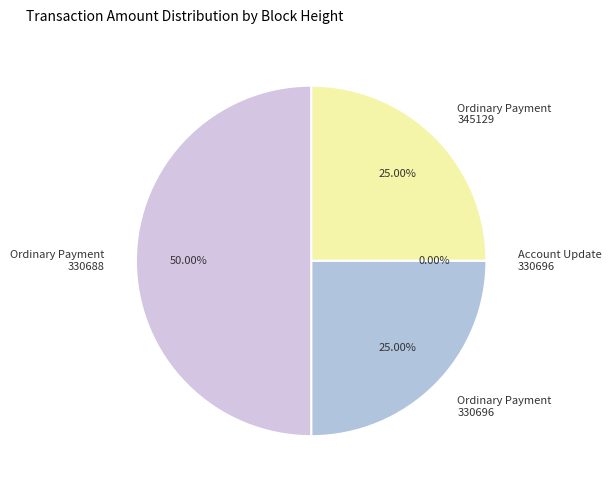

Does any single category account for the majority?

No